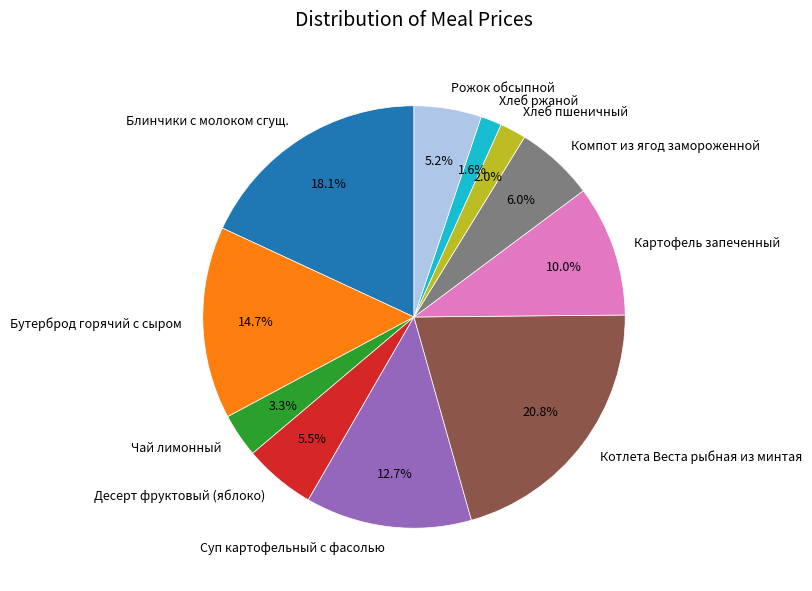

To the nearest percent, what is the difference between the largest and smallest slice percentages?

19%